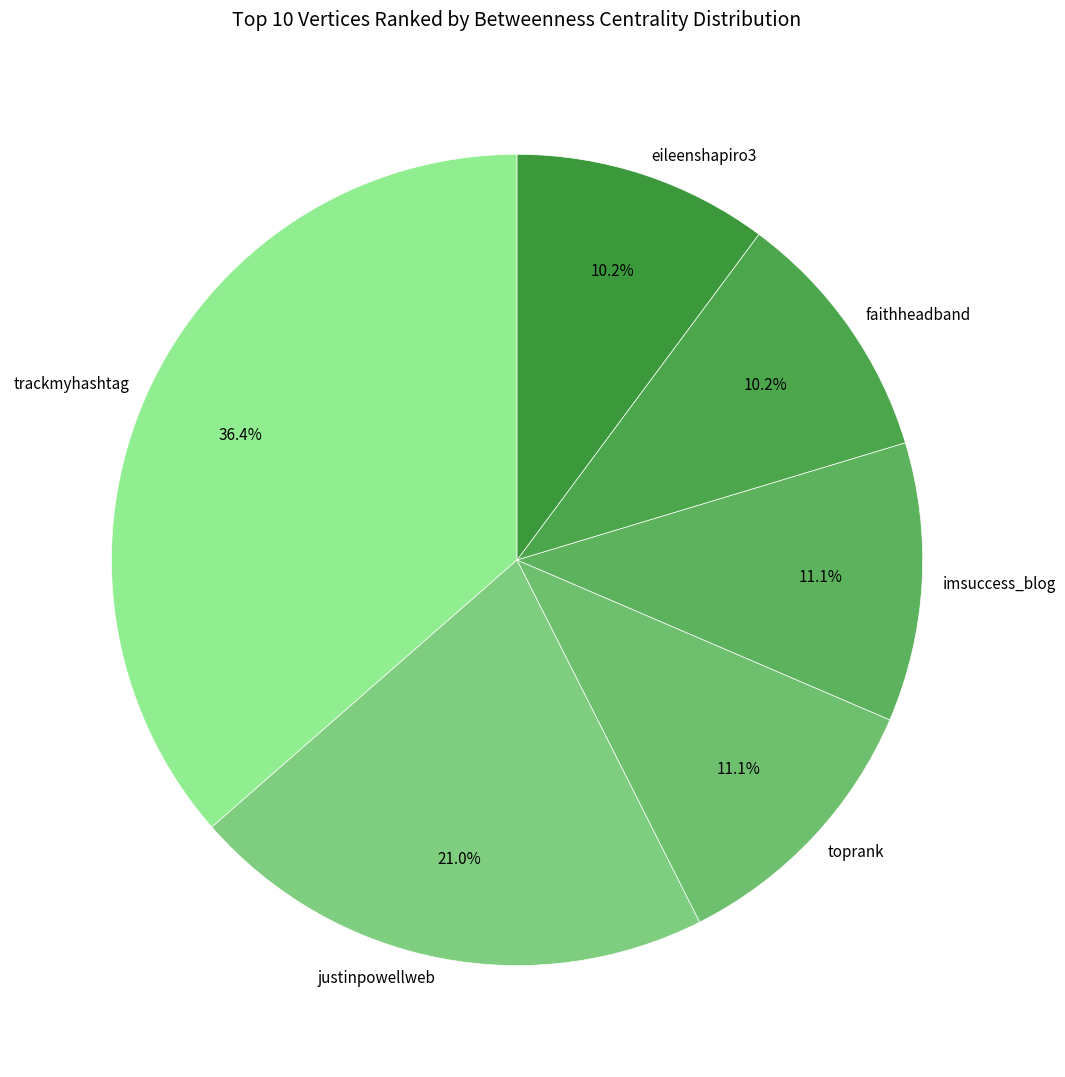

To the nearest percent, what is the difference between the largest and smallest slice percentages?

26%